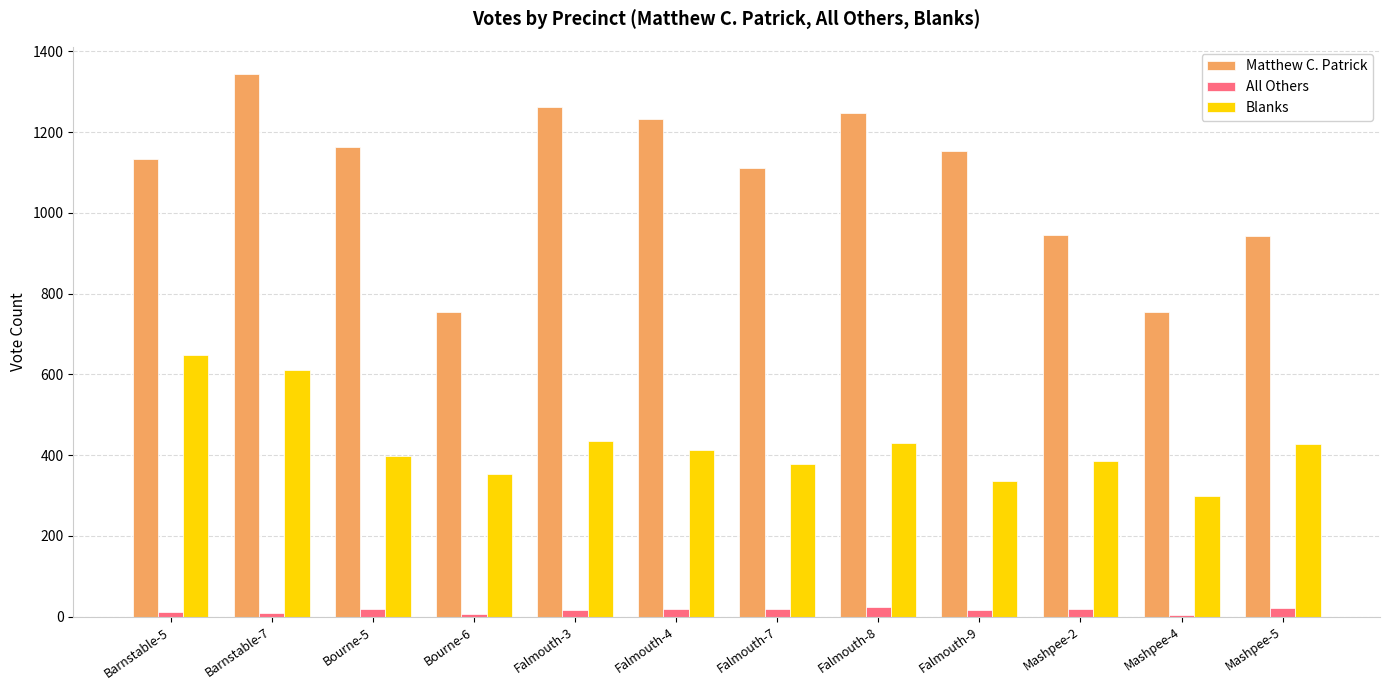

What is the highest value of the Matthew C. Patrick series?

1344